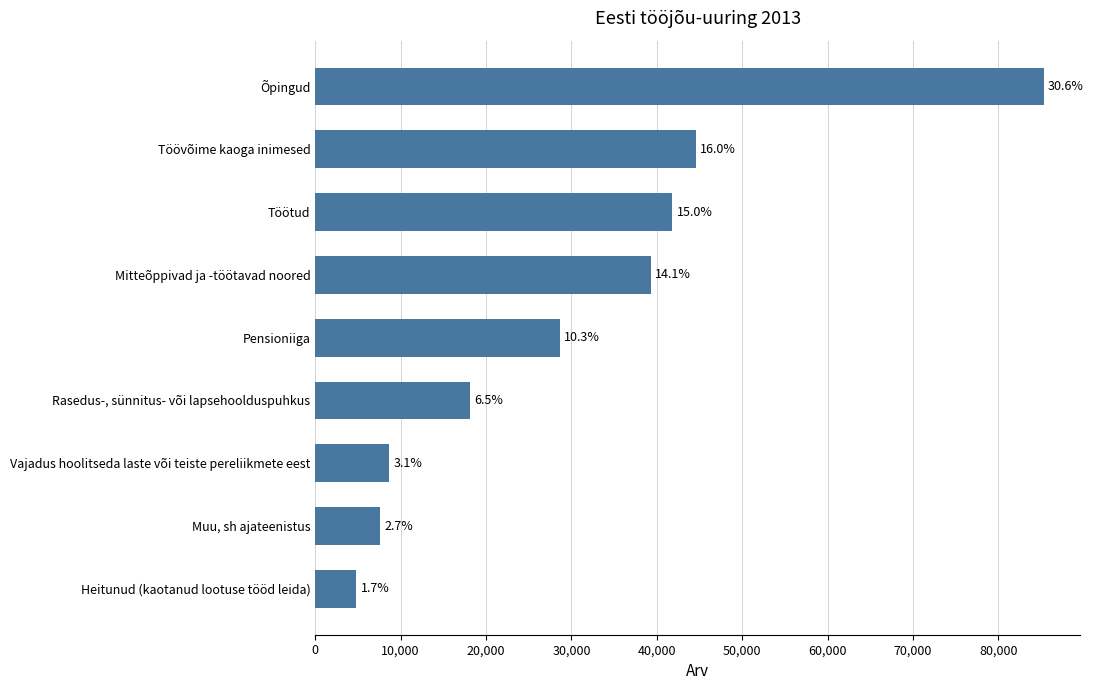

Does the chart contain stacked bars?

No